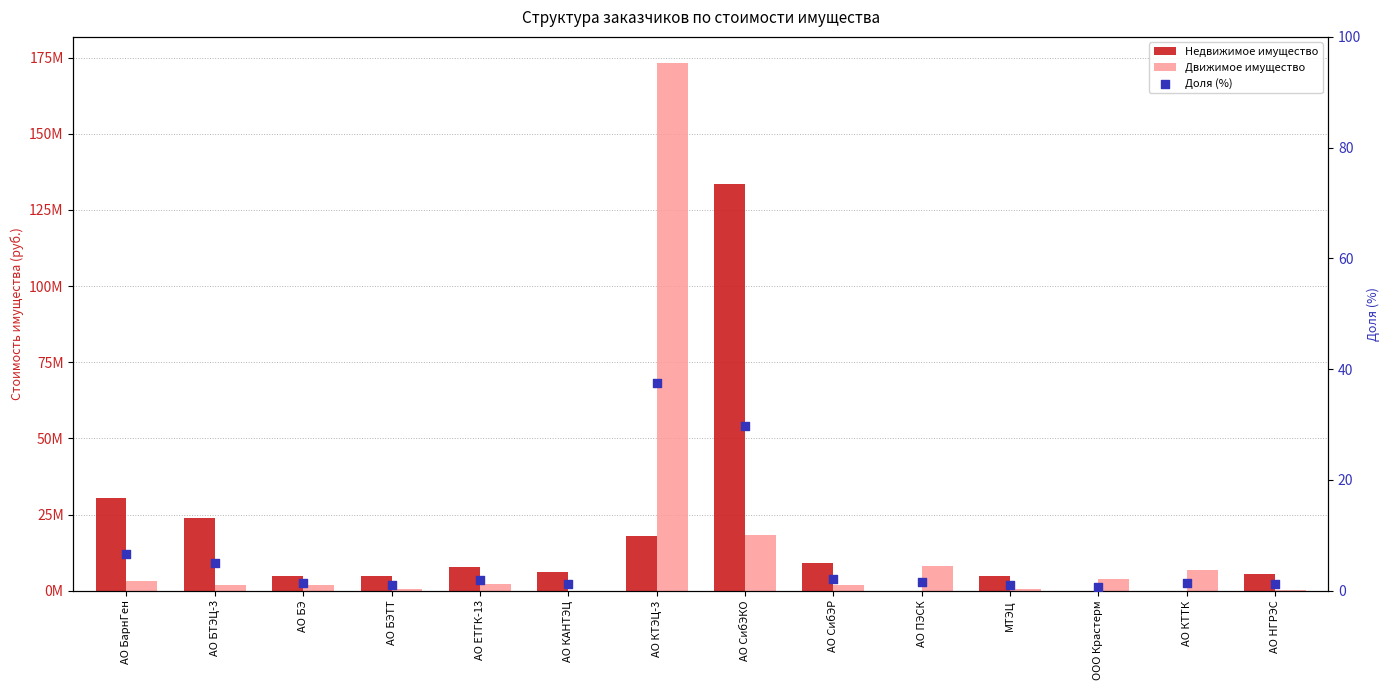

Which series contains the highest Y value?

Движимое имущество